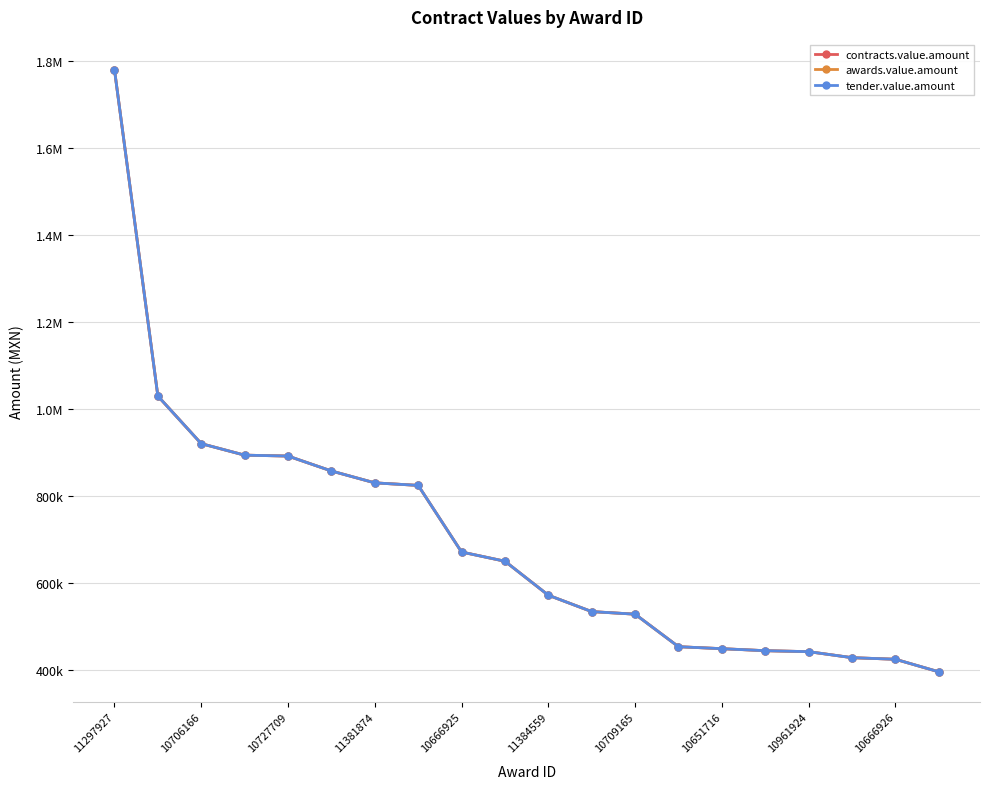

True or false: awards.value.amount has more than 2 interior local peaks.

False